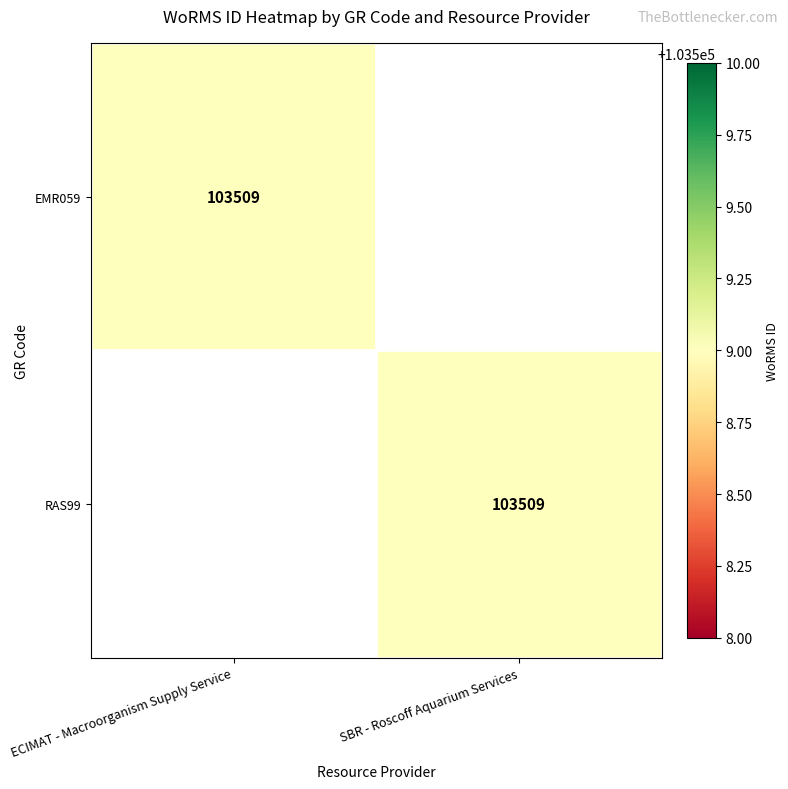

Is it true that EMR059 equals 22312 at ECIMAT - Macroorganism Supply Service?

False